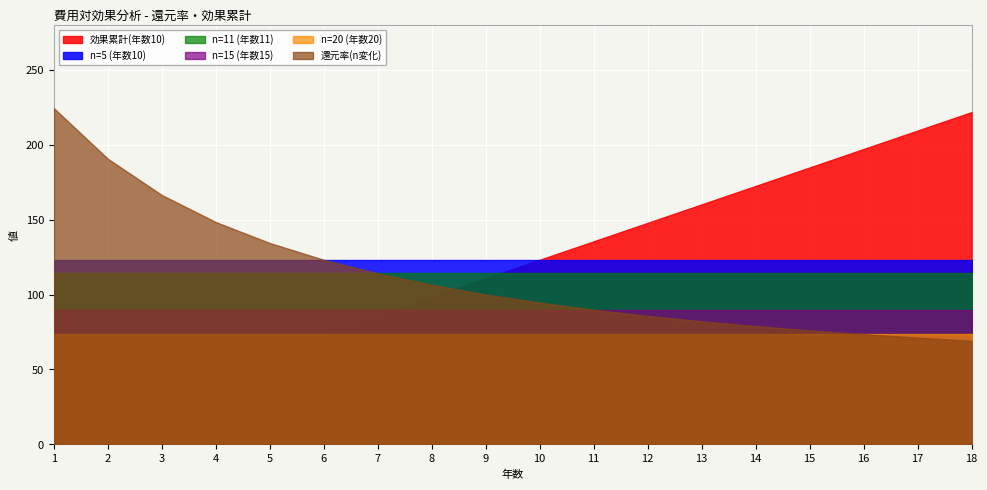

At which category is the sum across all series the highest?

18